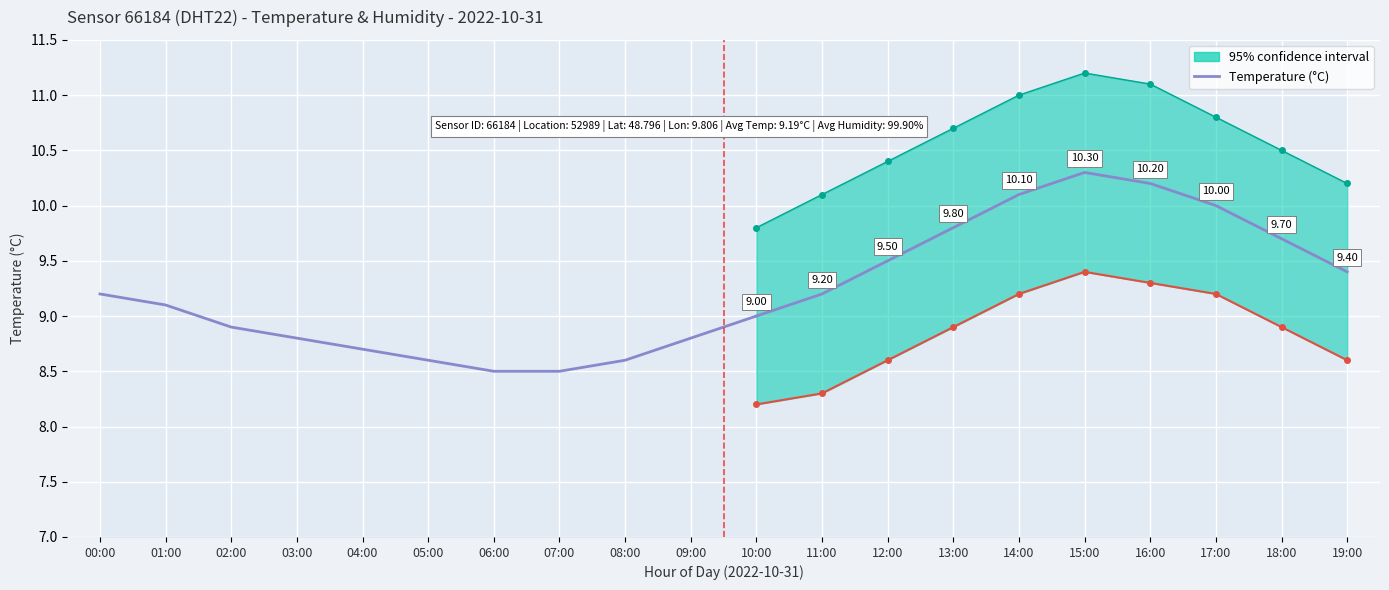

What is the ratio of the value at 01:00 to the value at 08:00?

1.1